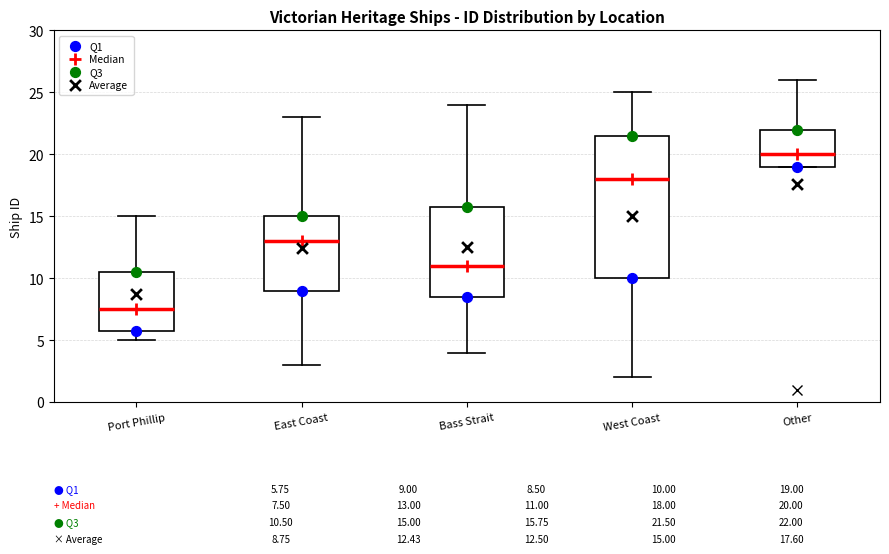

Comparing the boxes themselves (not the whiskers), which one is the tallest?

West Coast